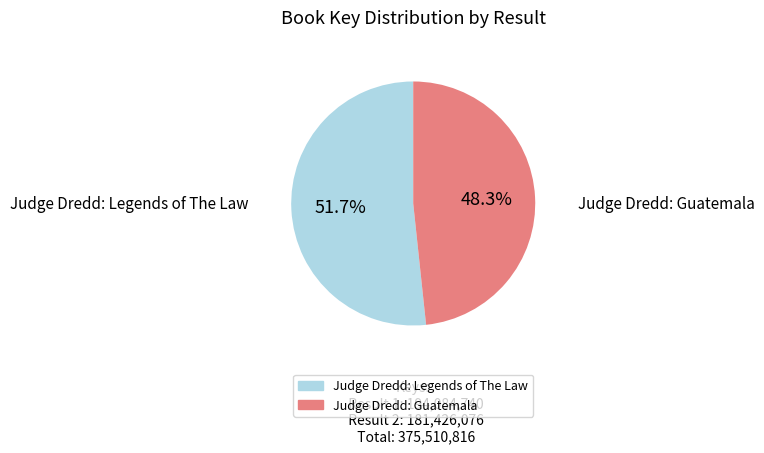

To the nearest percent, what is the combined percentage of Judge Dredd: Guatemala and Judge Dredd: Legends of The Law?

100%